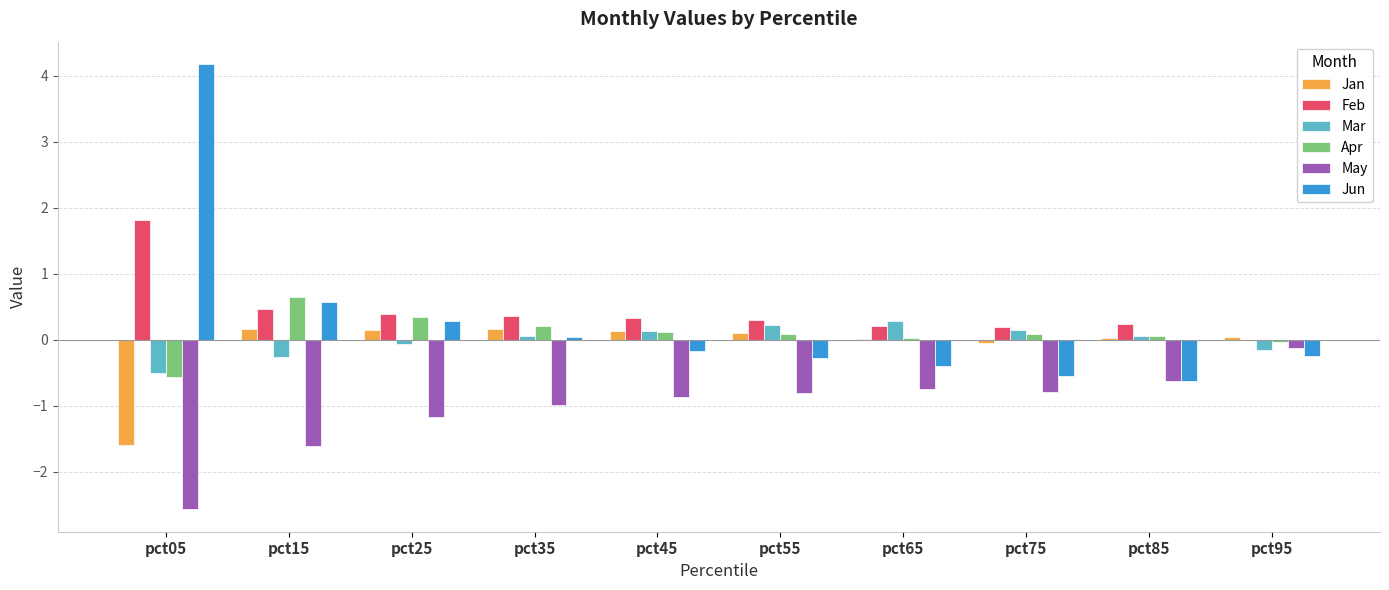

What is the total value across all series at pct45?

-0.3